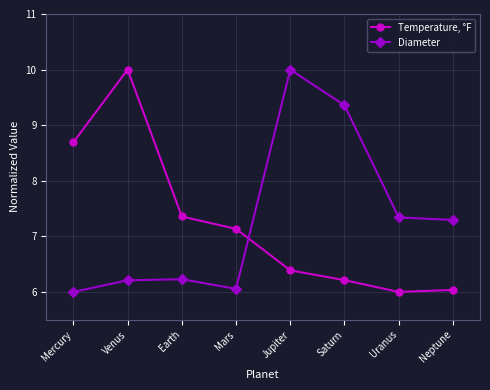

Reading left to right, extract all data points from this chart.

Temperature, °F: 8.7	10.0	7.4	7.1	6.4	6.2	6.0	6.0
Diameter: 6.0	6.2	6.2	6.1	10.0	9.4	7.3	7.3